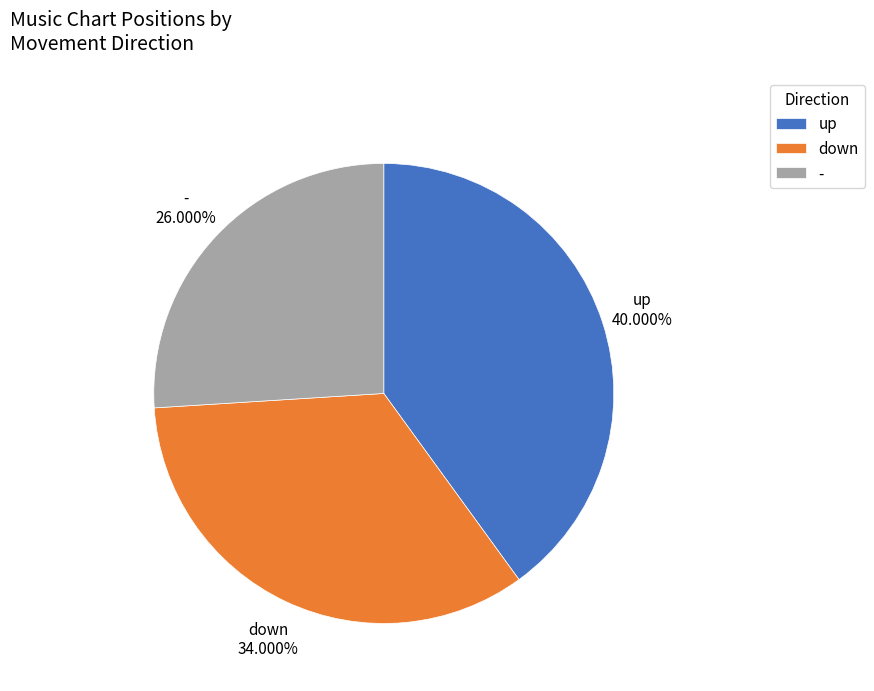

What percentage is the up slice, to the nearest percent?

40%